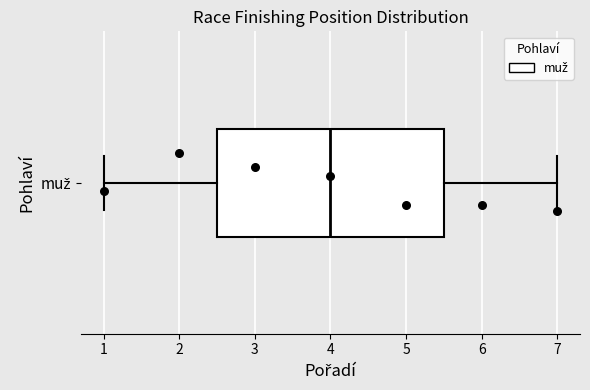

Where is the left edge of the box for muž on the x-axis? The values are not printed on the chart, so give them approximately, as read against the axis.

2.5